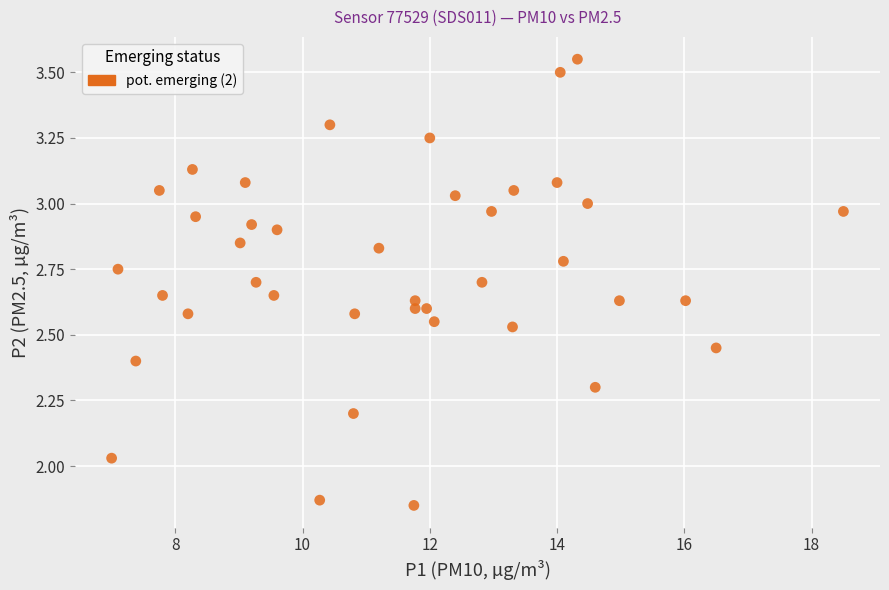

What is the range of Y values (max minus min)?

1.7